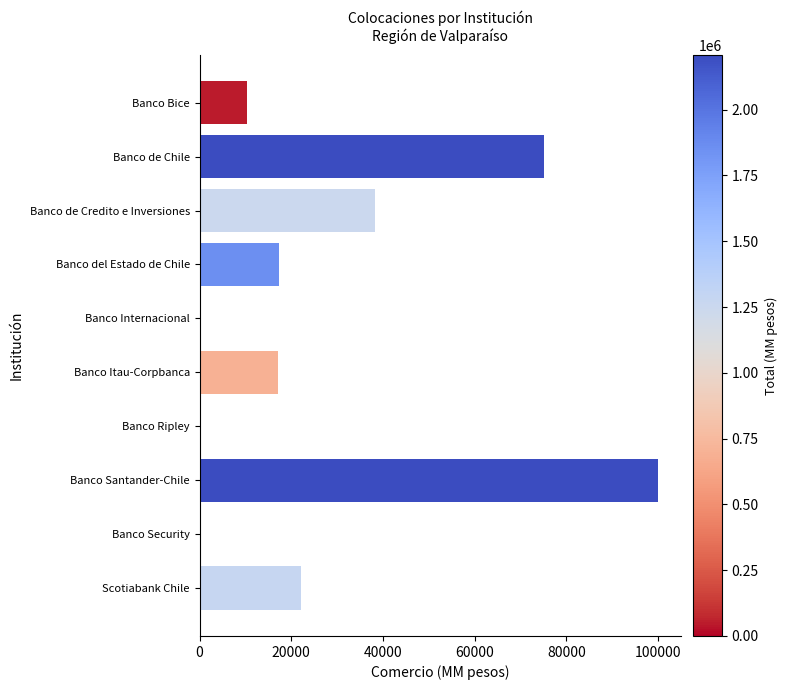

Which category has the highest value across all series?

Banco Santander-Chile